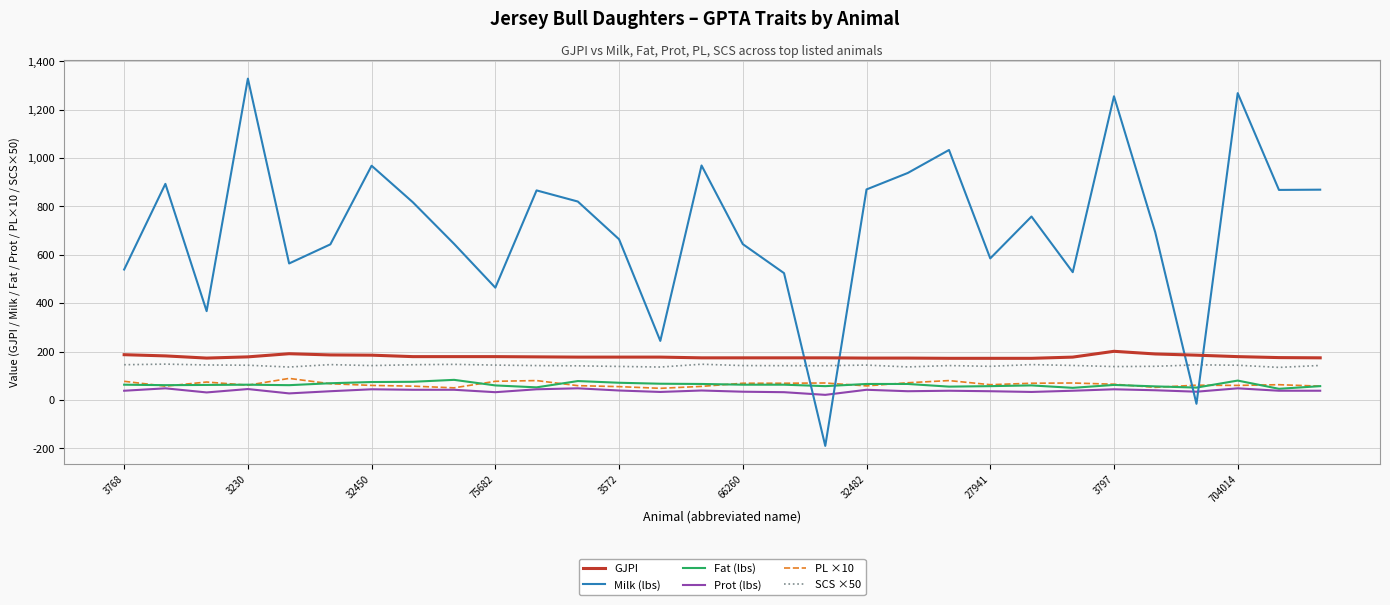

What is the minimum value for GJPI?

172.0